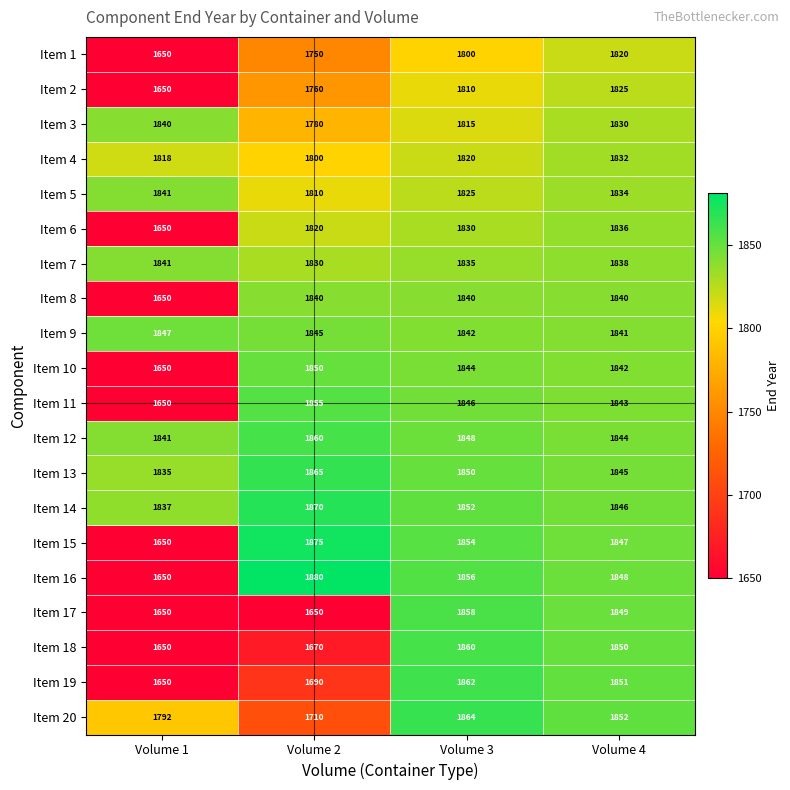

What is the sum of the Item 9 values at Volume 1 and Volume 4?

3688